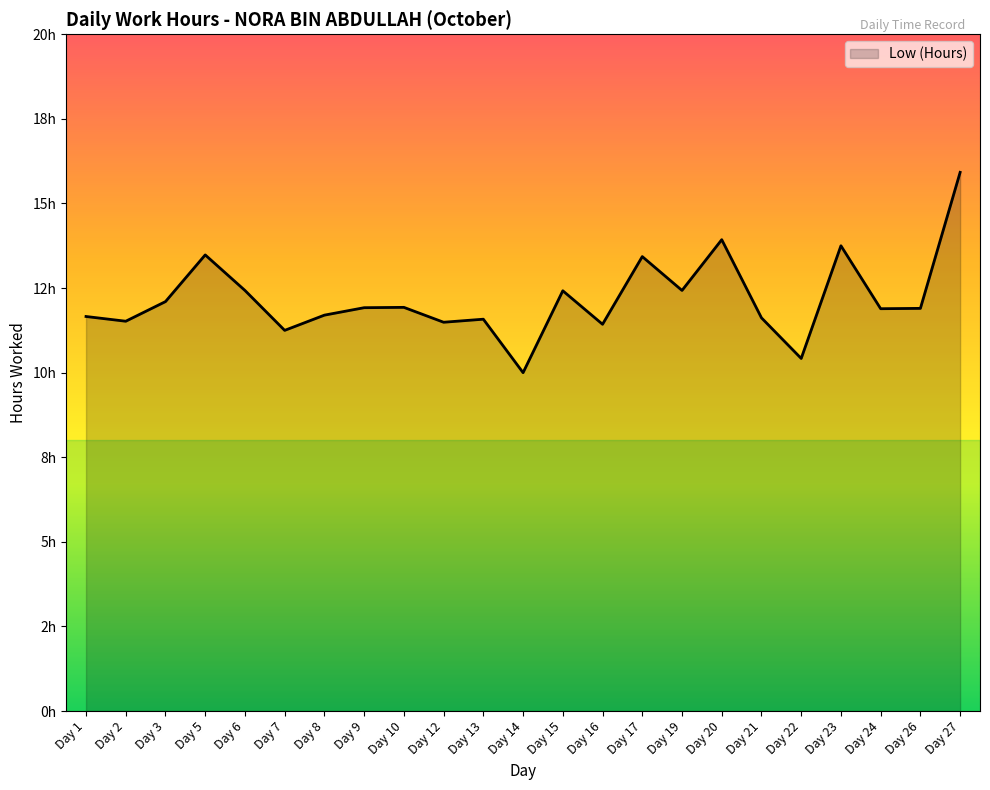

True or false: the data shows 17.5 at Day 7.

False